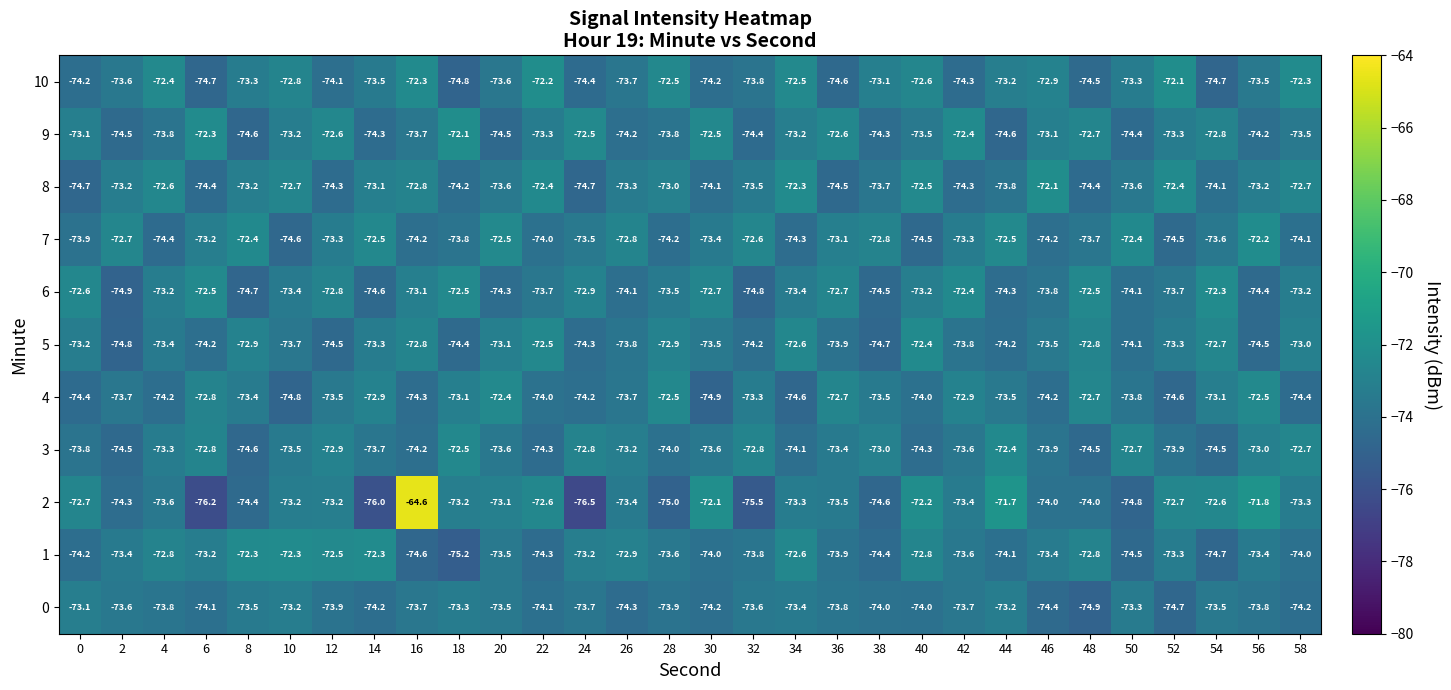

Which category has the highest value across all series?

16